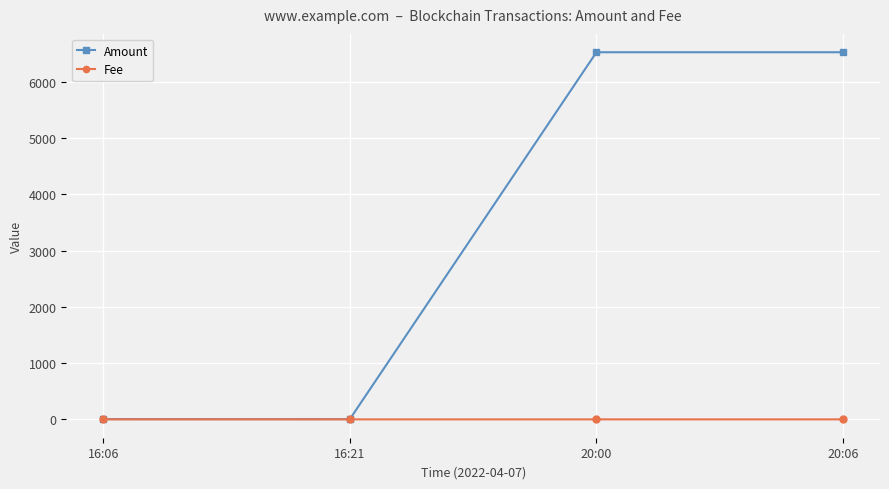

The Amount series shows 4.0 at 16:21. True or false?

True